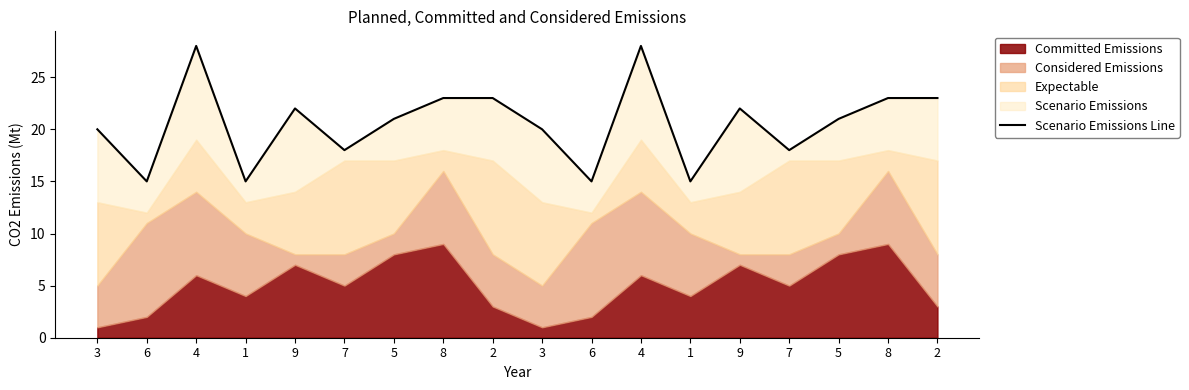

True or false: there are more than 1 points higher than both neighbors.

True